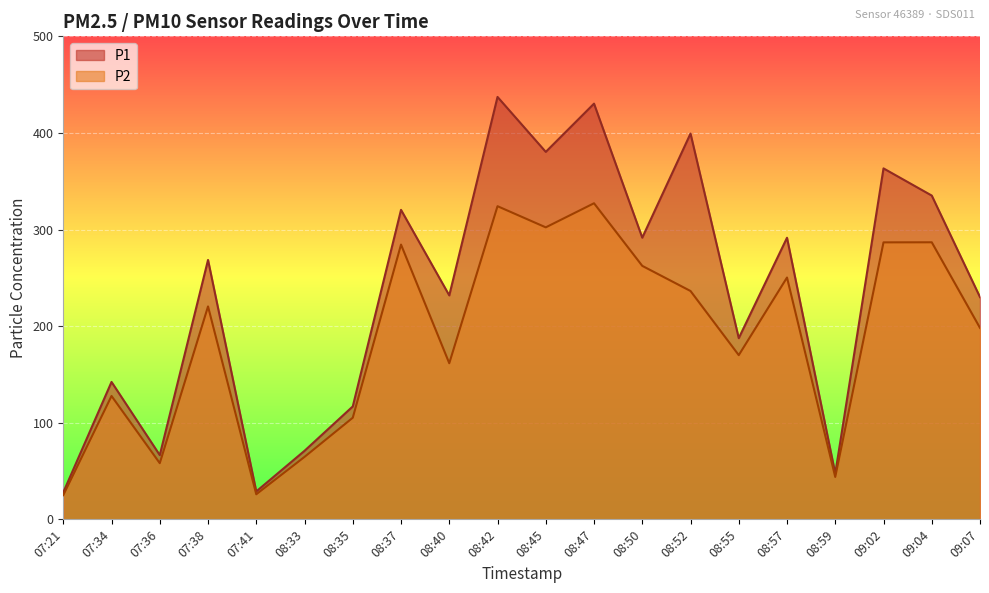

Reading left to right, what are all the values shown in this chart?

P1: 27.9	142.2	66.5	268.5	28.9	71.0	116.9	320.4	231.8	437.3	380.4	430.3	291.6	399.4	187.6	291.5	47.5	363.3	335.2	230.1
P2: 25.1	127.7	58.1	220.4	25.9	64.7	105.2	284.4	161.6	324.2	302.3	327.2	262.4	236.4	170.0	250.3	43.9	286.7	286.8	198.2